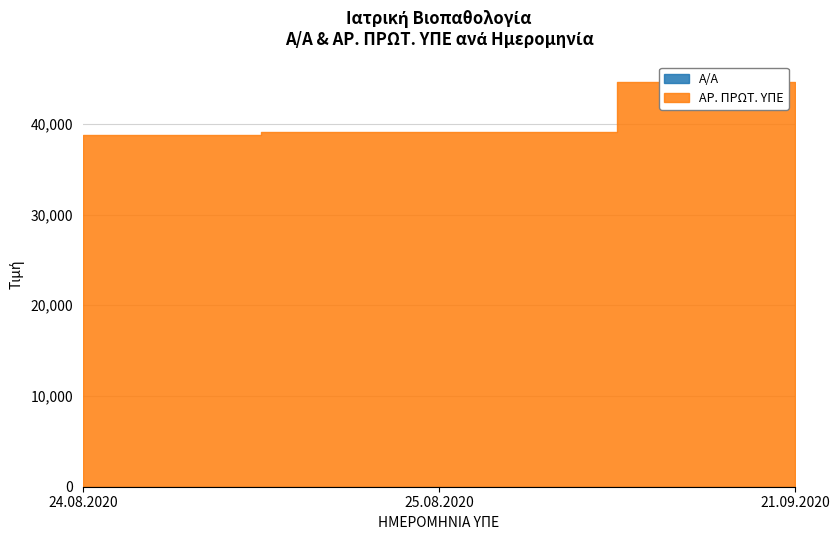

What position from the left is 21.09.2020?

3